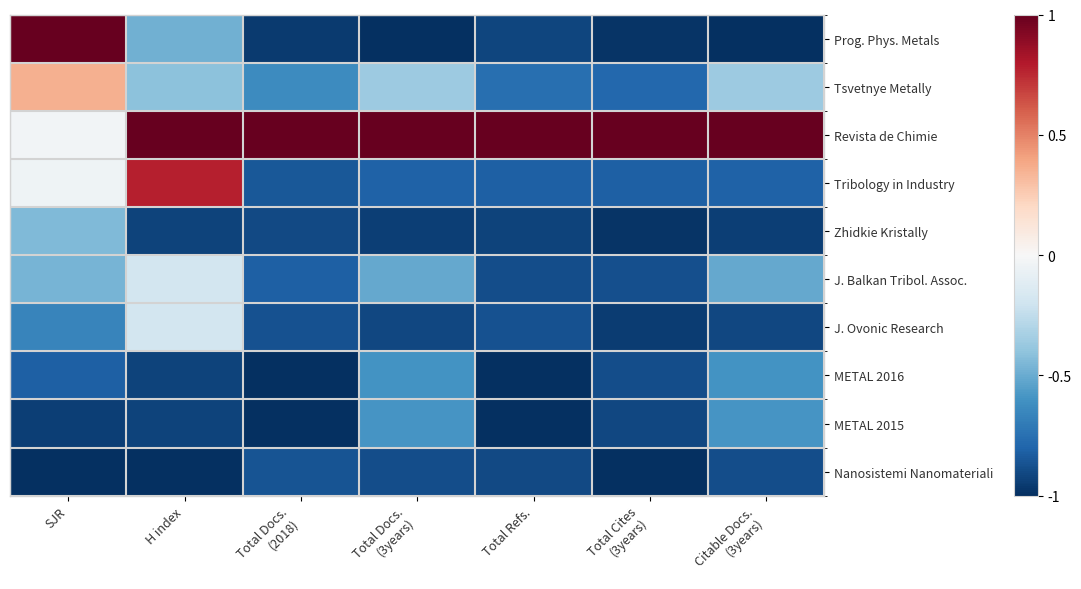

Reading left to right, extract all data points from this chart.

Prog. Phys. Metals: SJR=1.0	H index=-0.5	Total Docs.
(2018)=-1.0	Total Docs.
(3years)=-1.0	Total Refs.=-0.9	Total Cites
(3years)=-1.0	Citable Docs.
(3years)=-1.0
Tsvetnye Metally: SJR=0.4	H index=-0.4	Total Docs.
(2018)=-0.6	Total Docs.
(3years)=-0.4	Total Refs.=-0.8	Total Cites
(3years)=-0.8	Citable Docs.
(3years)=-0.4
Revista de Chimie: SJR=-0.0	H index=1.0	Total Docs.
(2018)=1.0	Total Docs.
(3years)=1.0	Total Refs.=1.0	Total Cites
(3years)=1.0	Citable Docs.
(3years)=1.0
Tribology in Industry: SJR=-0.0	H index=0.8	Total Docs.
(2018)=-0.8	Total Docs.
(3years)=-0.8	Total Refs.=-0.8	Total Cites
(3years)=-0.8	Citable Docs.
(3years)=-0.8
Zhidkie Kristally: SJR=-0.4	H index=-0.9	Total Docs.
(2018)=-0.9	Total Docs.
(3years)=-0.9	Total Refs.=-0.9	Total Cites
(3years)=-1.0	Citable Docs.
(3years)=-0.9
J. Balkan Tribol. Assoc.: SJR=-0.5	H index=-0.2	Total Docs.
(2018)=-0.8	Total Docs.
(3years)=-0.5	Total Refs.=-0.9	Total Cites
(3years)=-0.9	Citable Docs.
(3years)=-0.5
J. Ovonic Research: SJR=-0.7	H index=-0.2	Total Docs.
(2018)=-0.9	Total Docs.
(3years)=-0.9	Total Refs.=-0.9	Total Cites
(3years)=-0.9	Citable Docs.
(3years)=-0.9
METAL 2016: SJR=-0.8	H index=-0.9	Total Docs.
(2018)=-1.0	Total Docs.
(3years)=-0.6	Total Refs.=-1.0	Total Cites
(3years)=-0.9	Citable Docs.
(3years)=-0.6
METAL 2015: SJR=-0.9	H index=-0.9	Total Docs.
(2018)=-1.0	Total Docs.
(3years)=-0.6	Total Refs.=-1.0	Total Cites
(3years)=-0.9	Citable Docs.
(3years)=-0.6
Nanosistemi Nanomateriali: SJR=-1.0	H index=-1.0	Total Docs.
(2018)=-0.9	Total Docs.
(3years)=-0.9	Total Refs.=-0.9	Total Cites
(3years)=-1.0	Citable Docs.
(3years)=-0.9